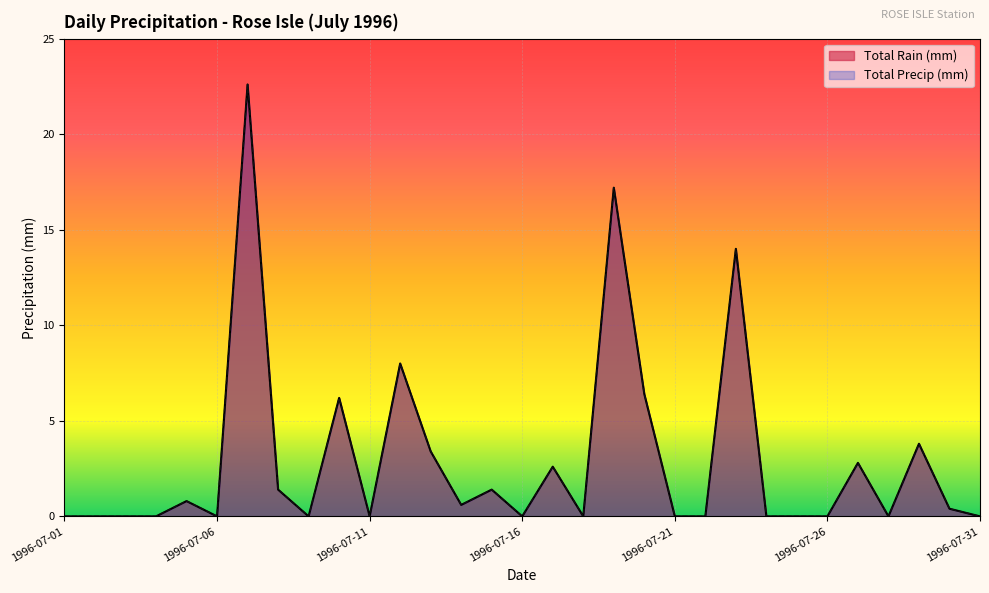

At which category is the sum across all series the highest?

1996-07-07